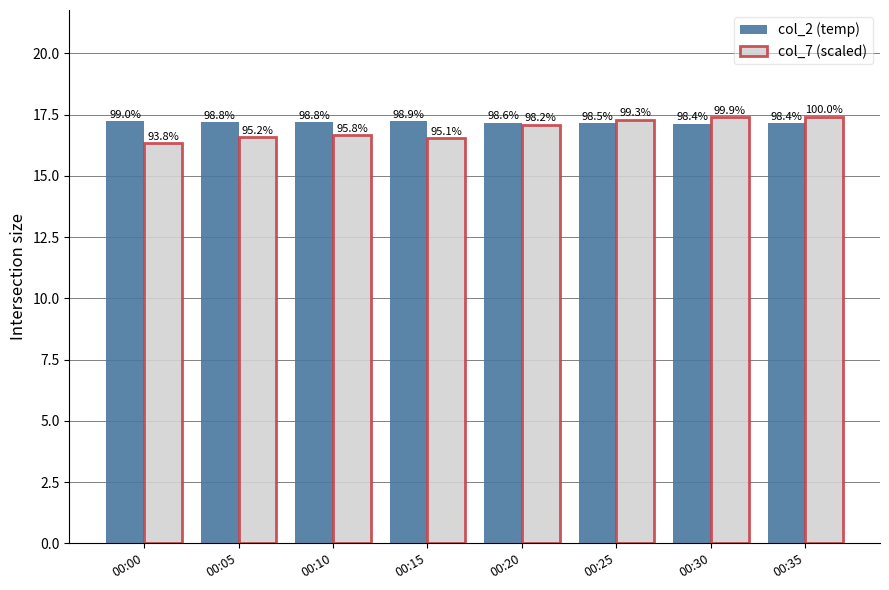

How many bars are there in each group?

2